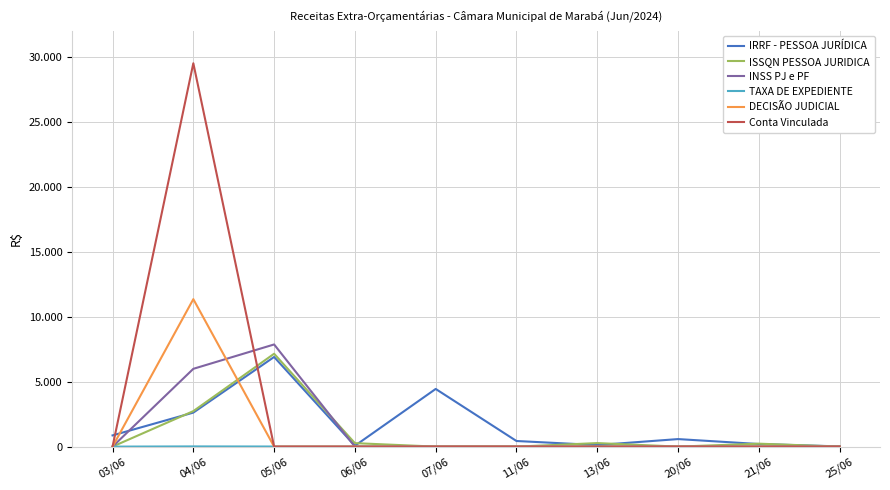

Which series has the widest spread of values?

Conta Vinculada